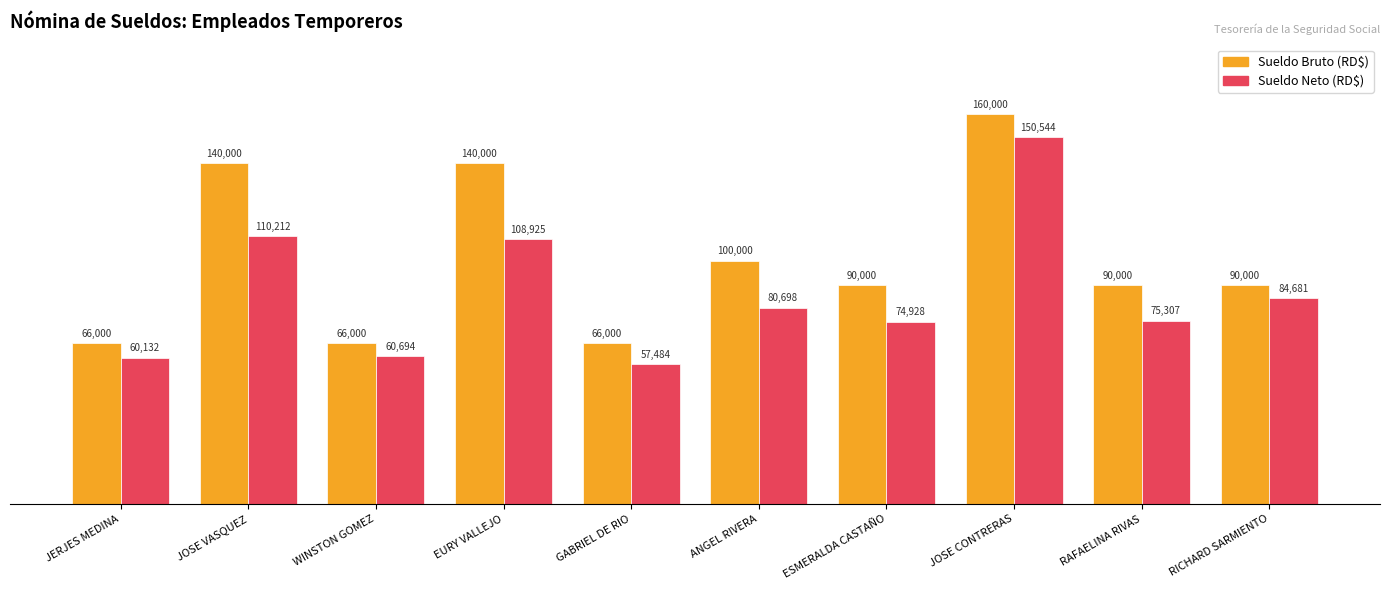

How many bars are there in total?

20